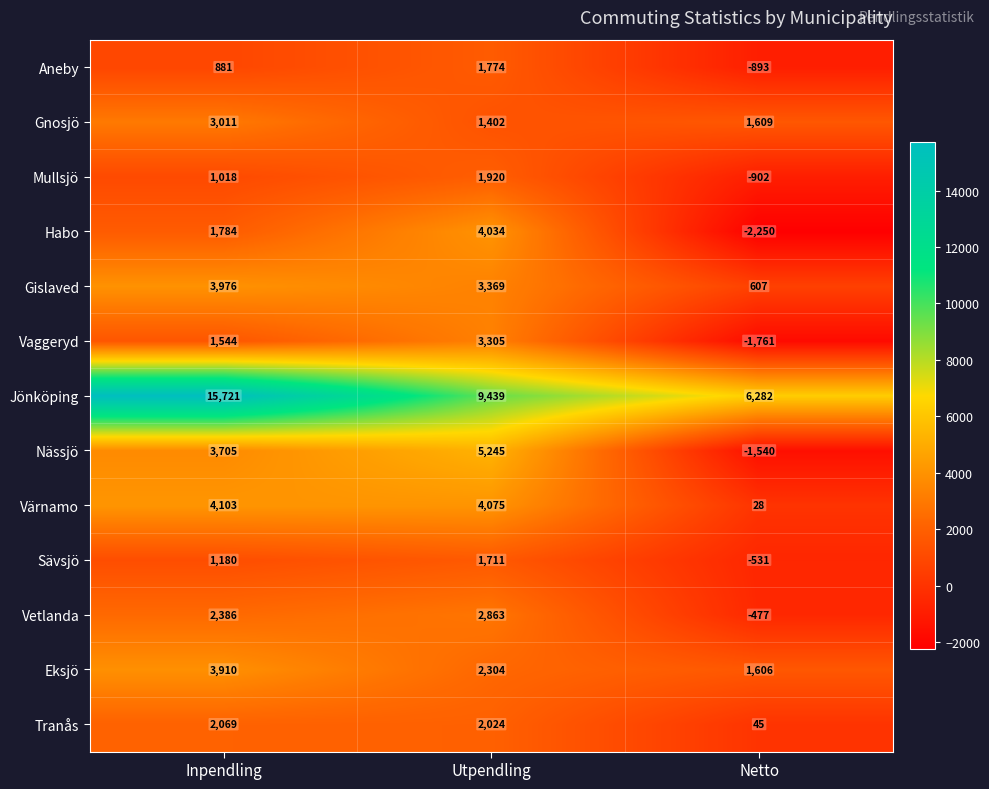

Which series changed the most between Utpendling and Netto?

Nässjö